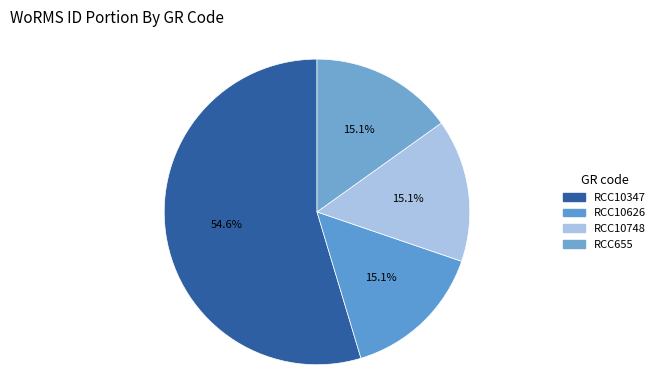

How many segments does this pie chart have?

4